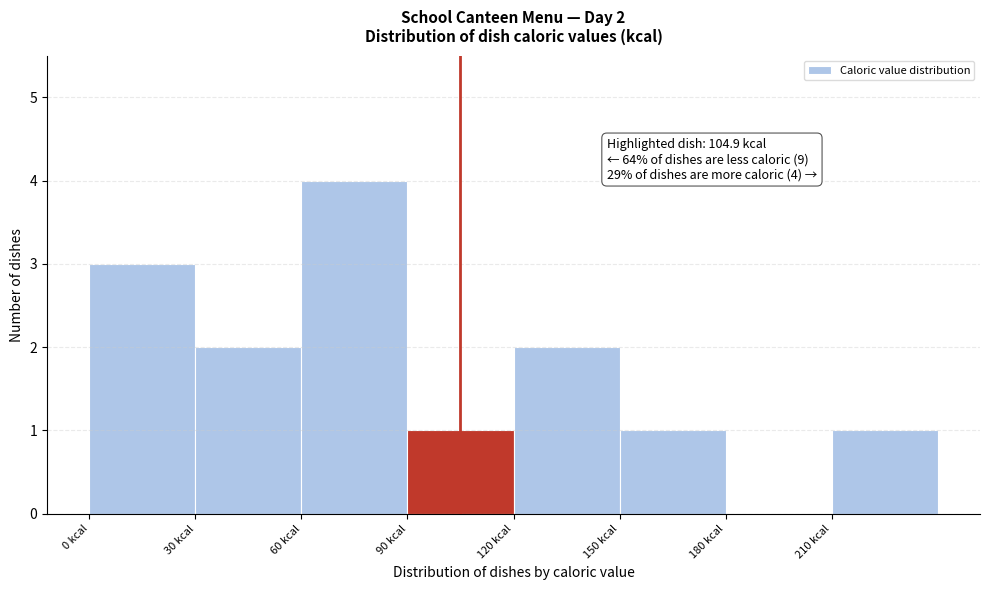

Which range on the x-axis has the tallest bar?

60 to 90